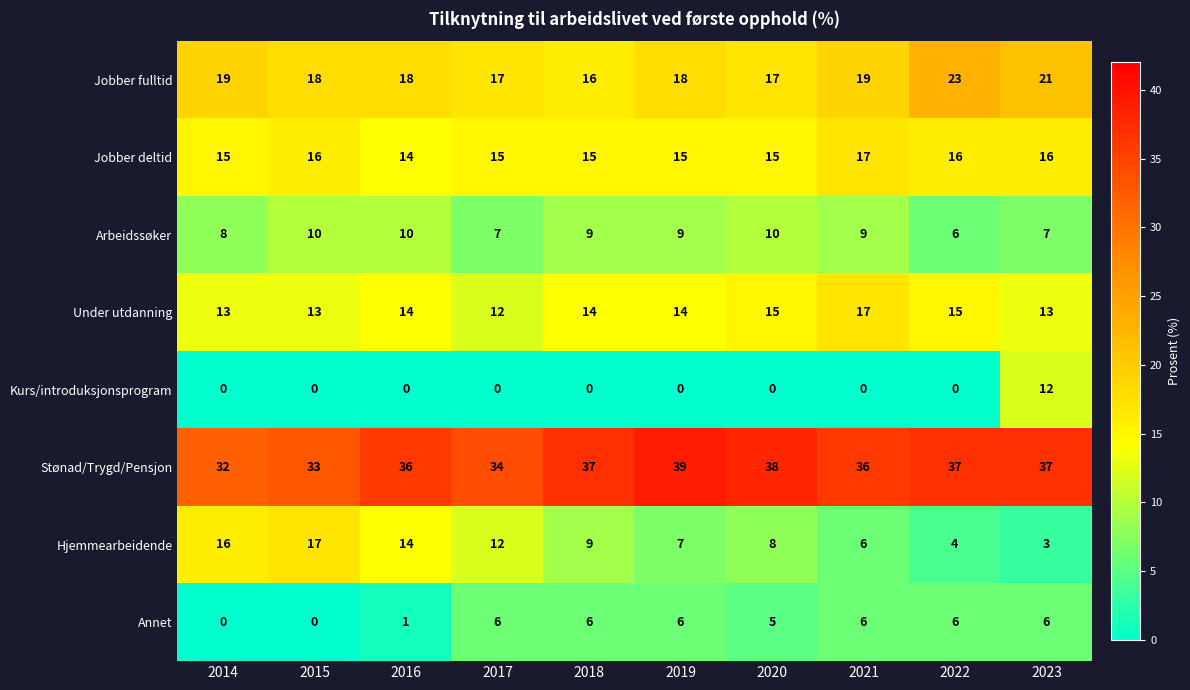

At which label does Arbeidssøker first exceed 9?

2015